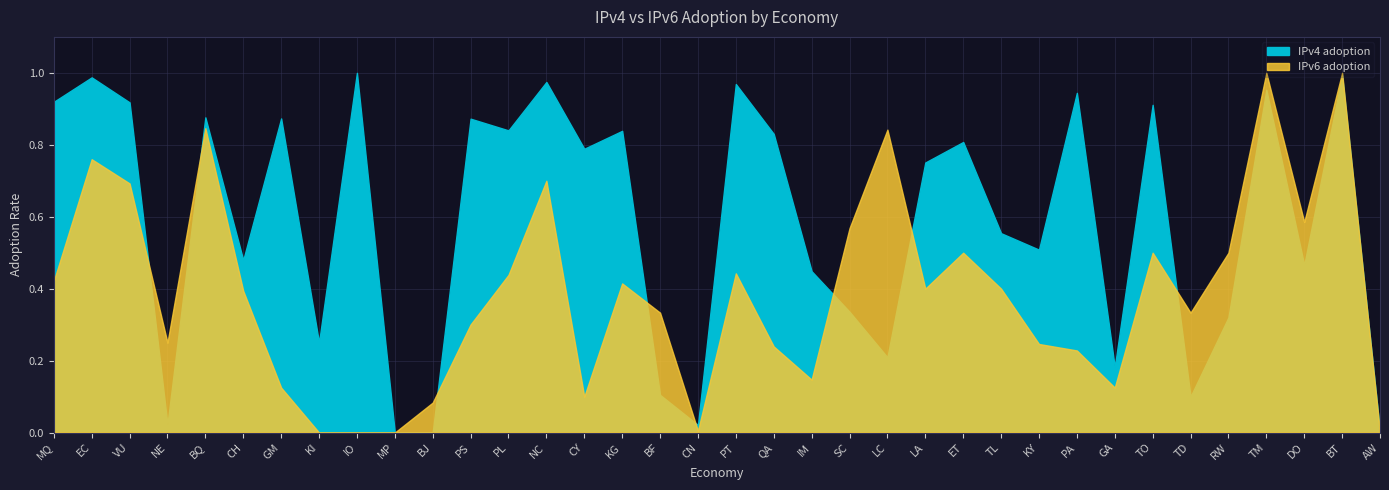

What is the sum of all IPv4 adoption values?

21.1